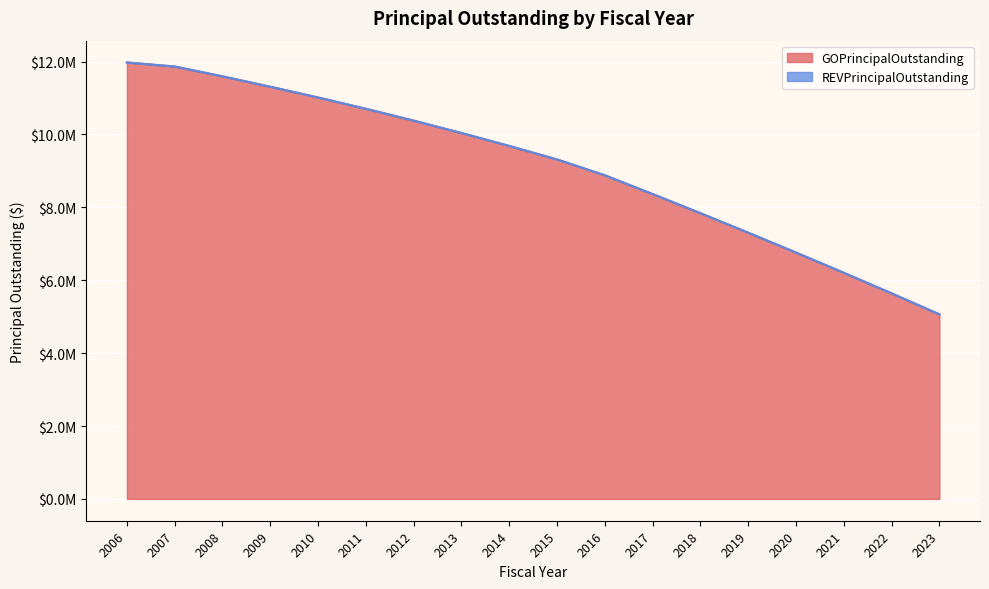

What is the ratio of the value at 2007 to the value at 2015?

1.3